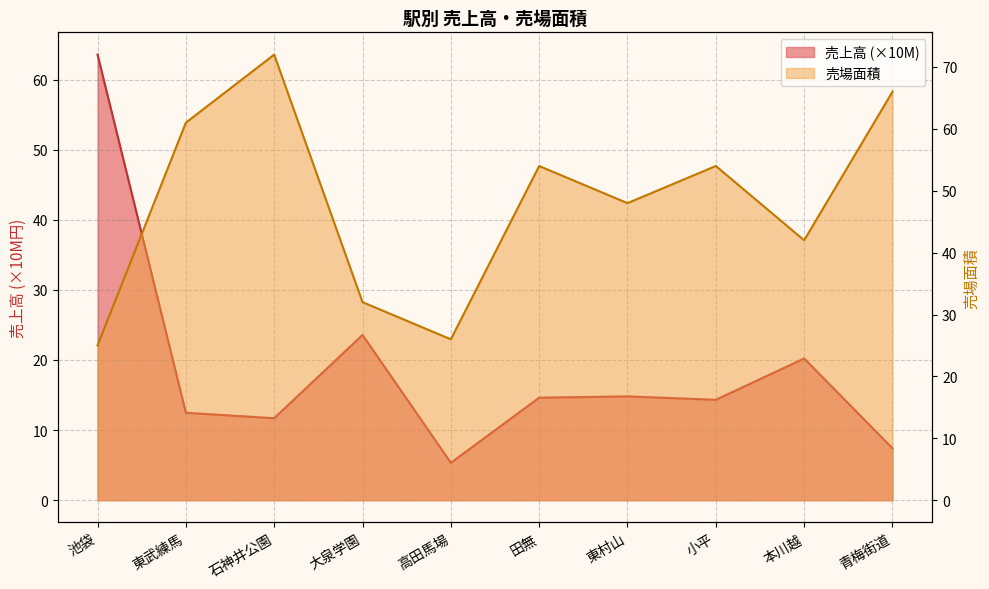

Rank the series at 小平 from lowest to highest value.

売上高, 売場面積